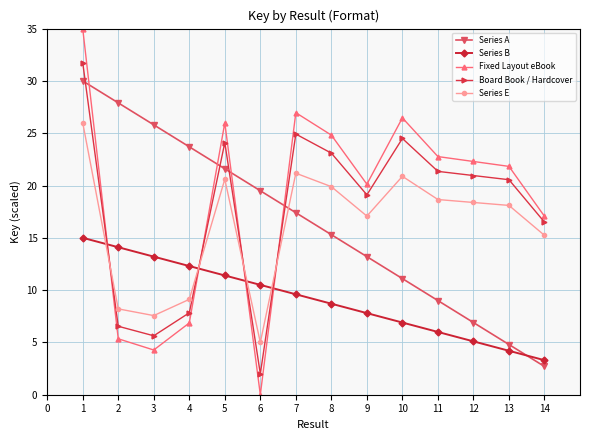

True or false: Fixed Layout eBook and Board Book / Hardcover cross at least once.

True